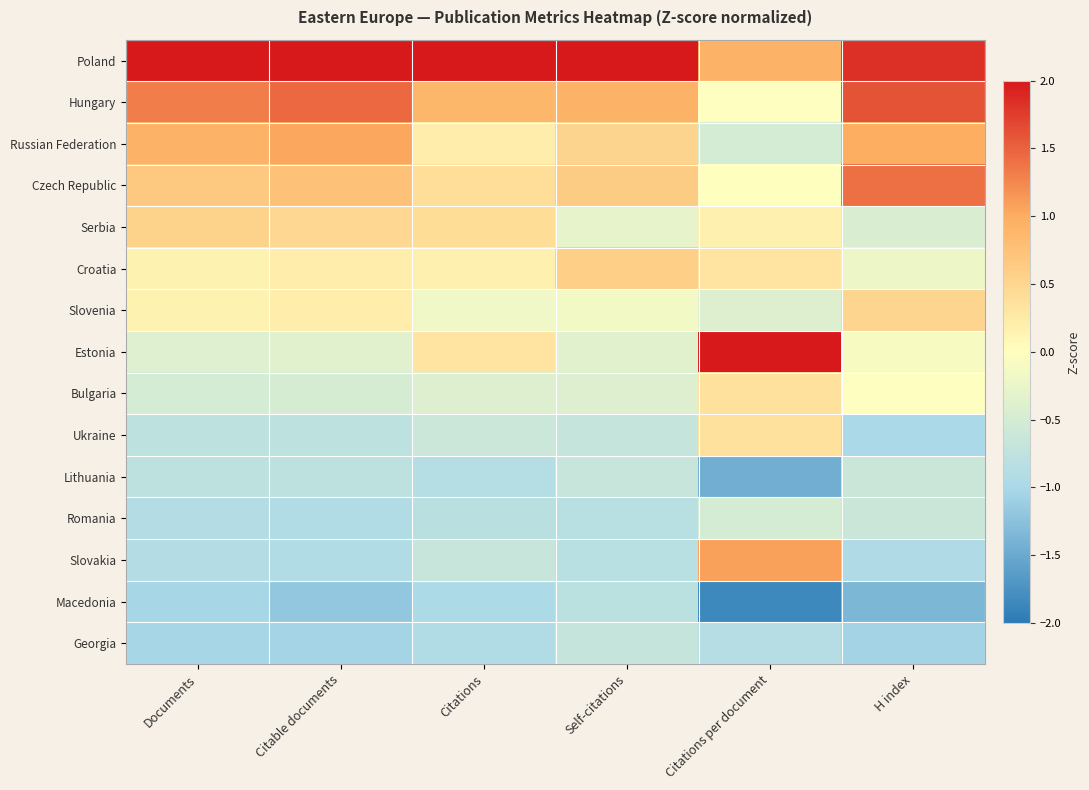

What is the smallest value displayed?

-1.9